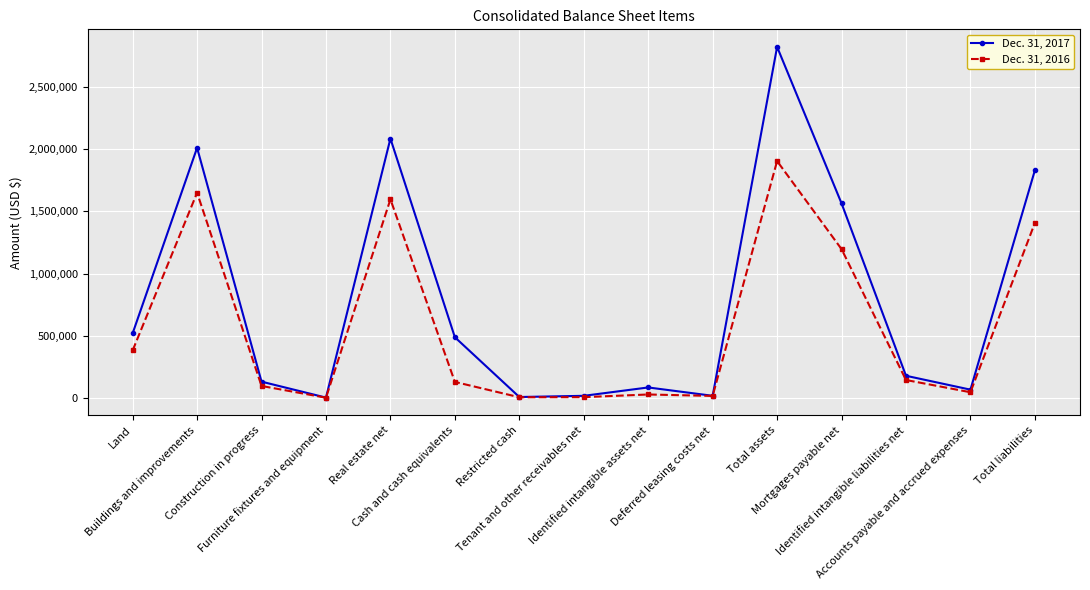

What is the greatest value displayed?

2820808